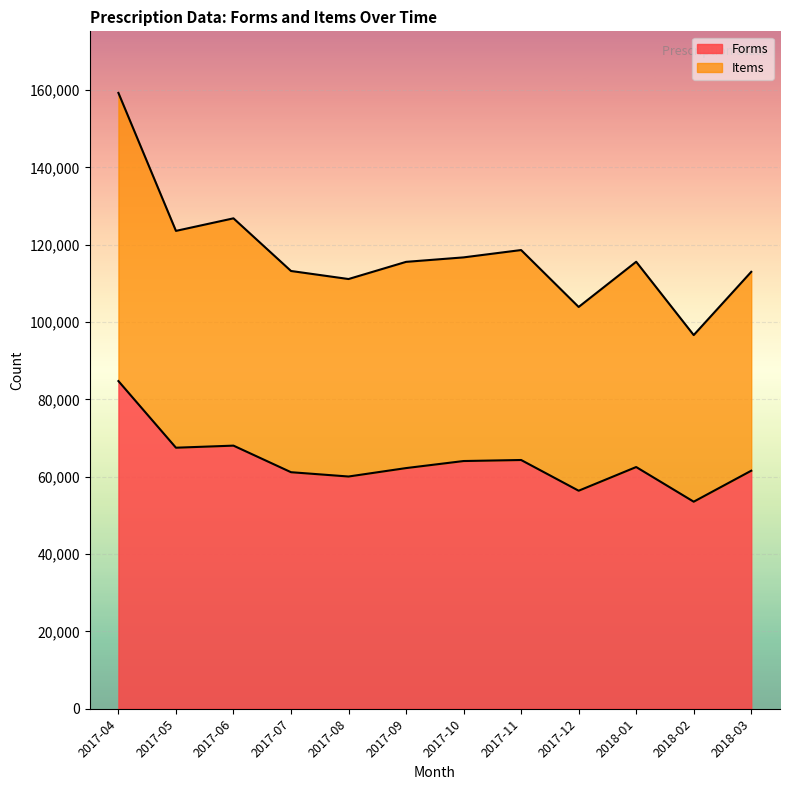

The value of Forms at 2017-08 is 80885. True or false?

False